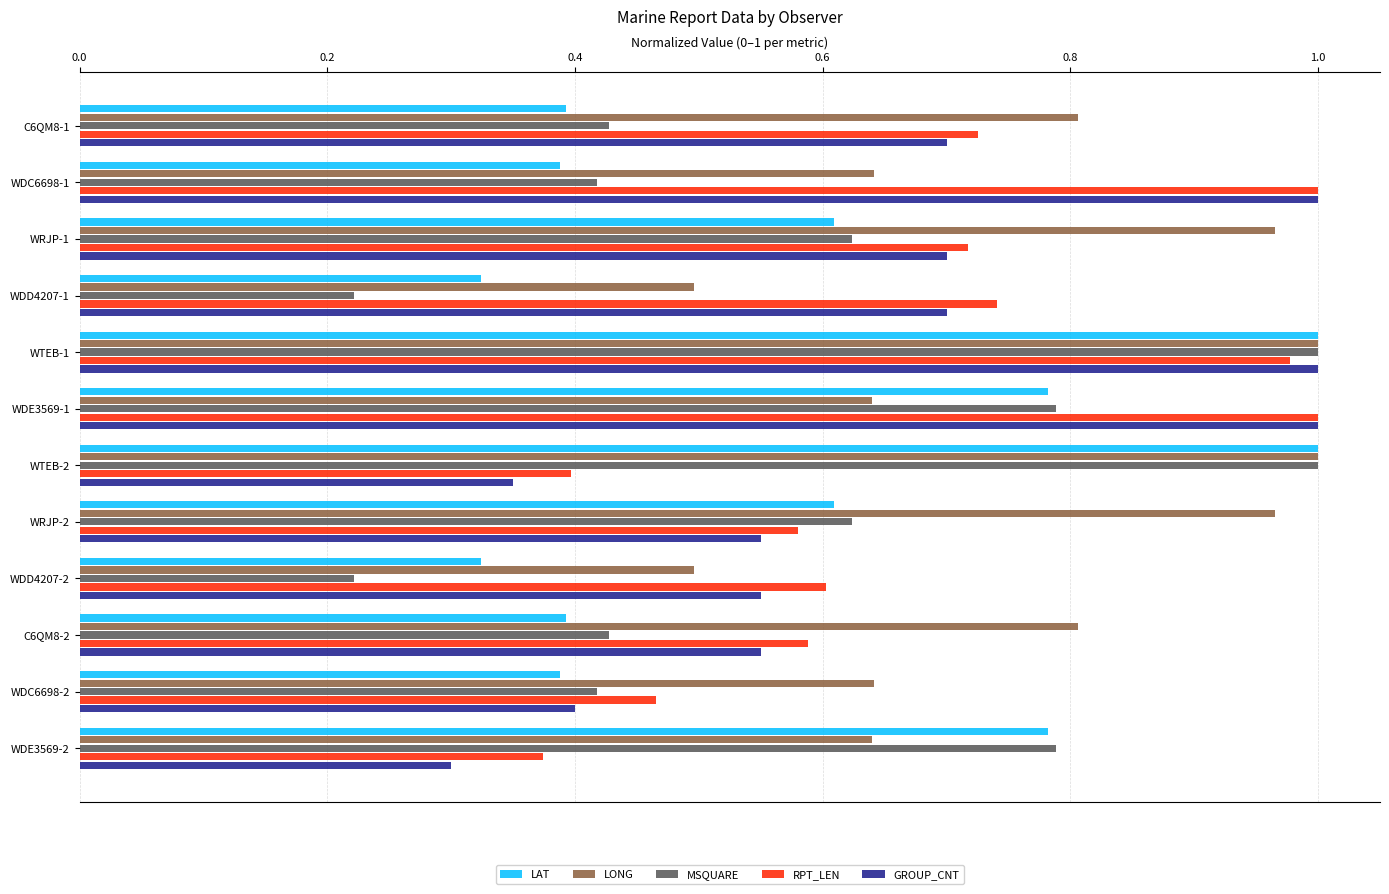

True or false: RPT_LEN has a value of 1.3 at WDD4207-1.

False